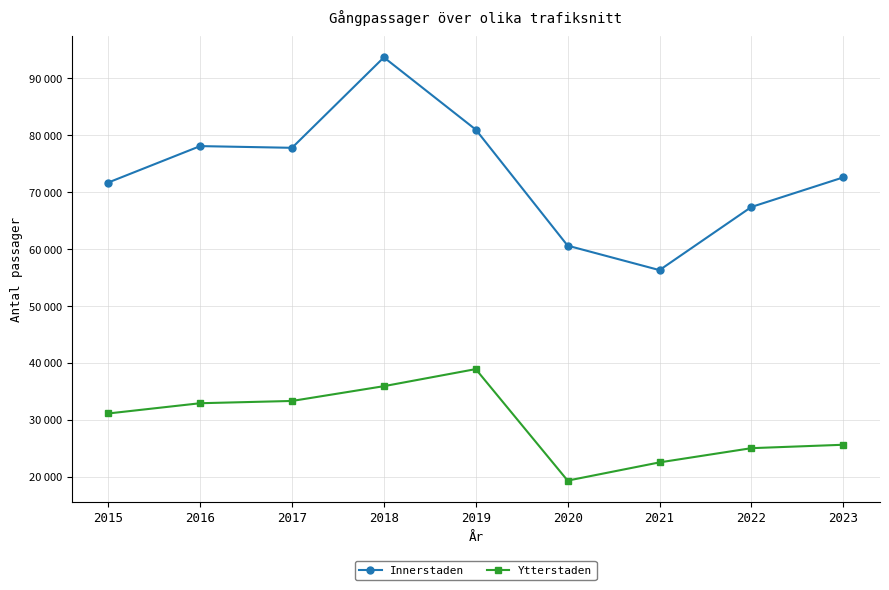

What is the difference between the maximum and minimum values in the Ytterstaden series?

19600